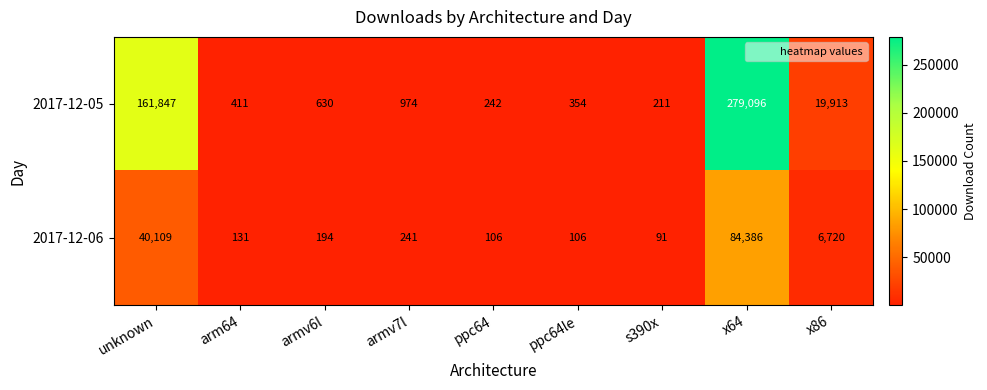

How many data points in 2017-12-06 are less than 194?

4